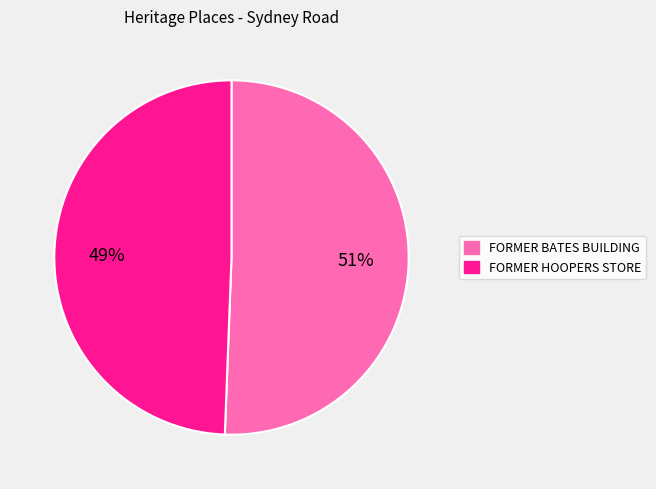

Do FORMER HOOPERS STORE and FORMER BATES BUILDING together represent more than half of the pie?

Yes